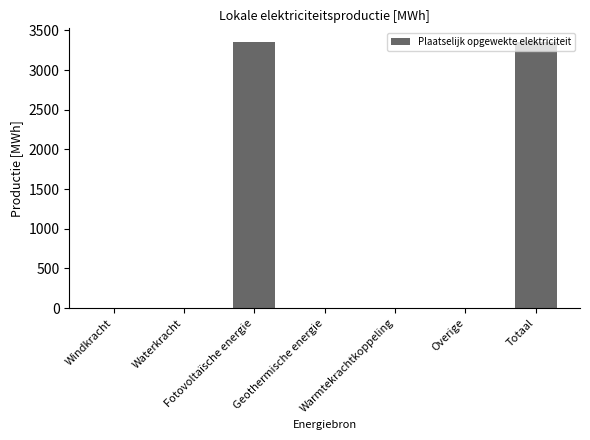

How many categories are shown in the chart?

7